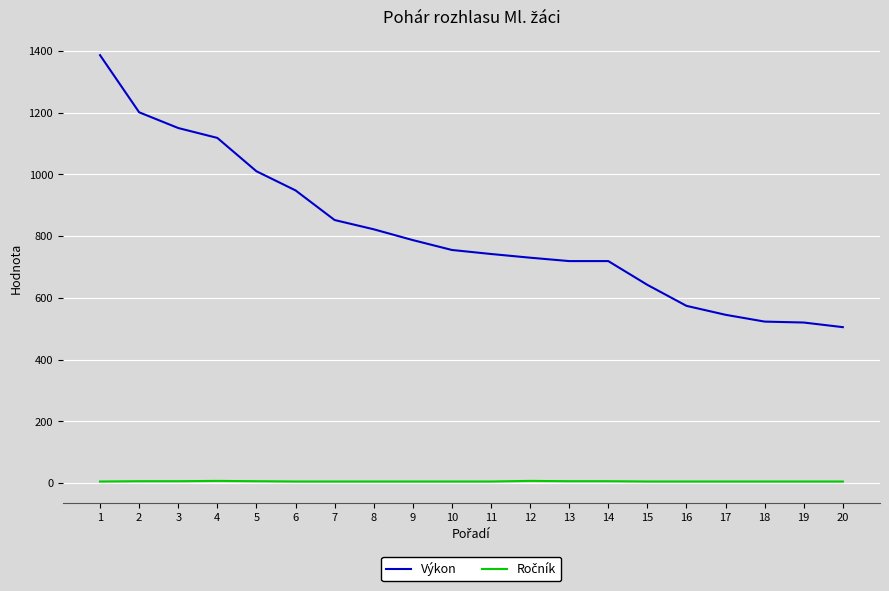

Which series has the widest spread of values?

Výkon